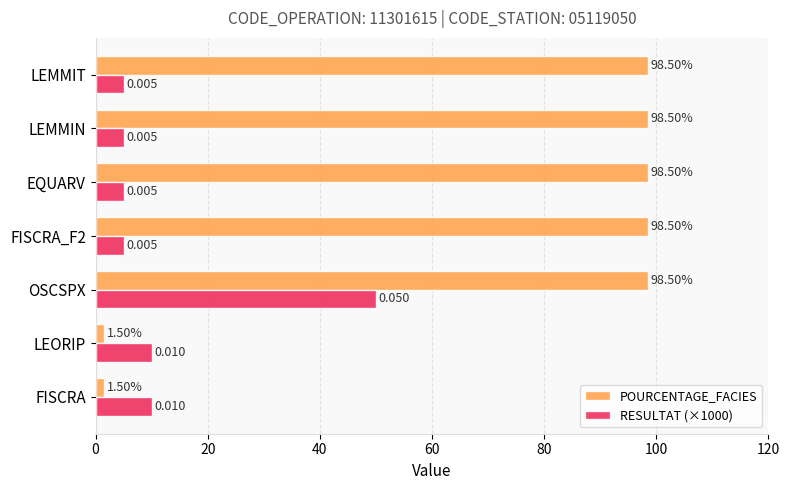

What are all the series names shown in the legend?

POURCENTAGE_FACIES, RESULTAT (×1000)